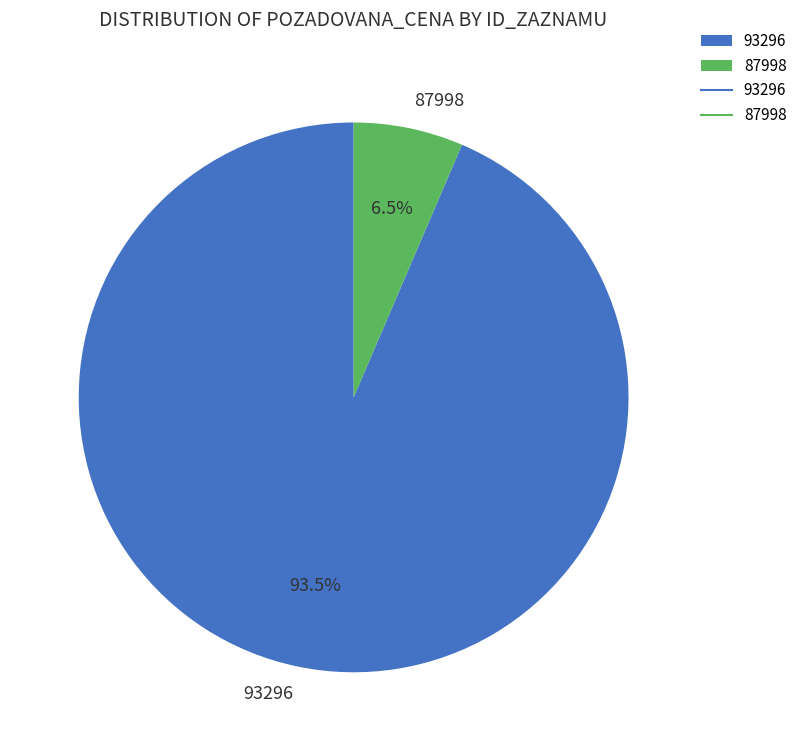

To the nearest percent, what is the average slice percentage?

50%